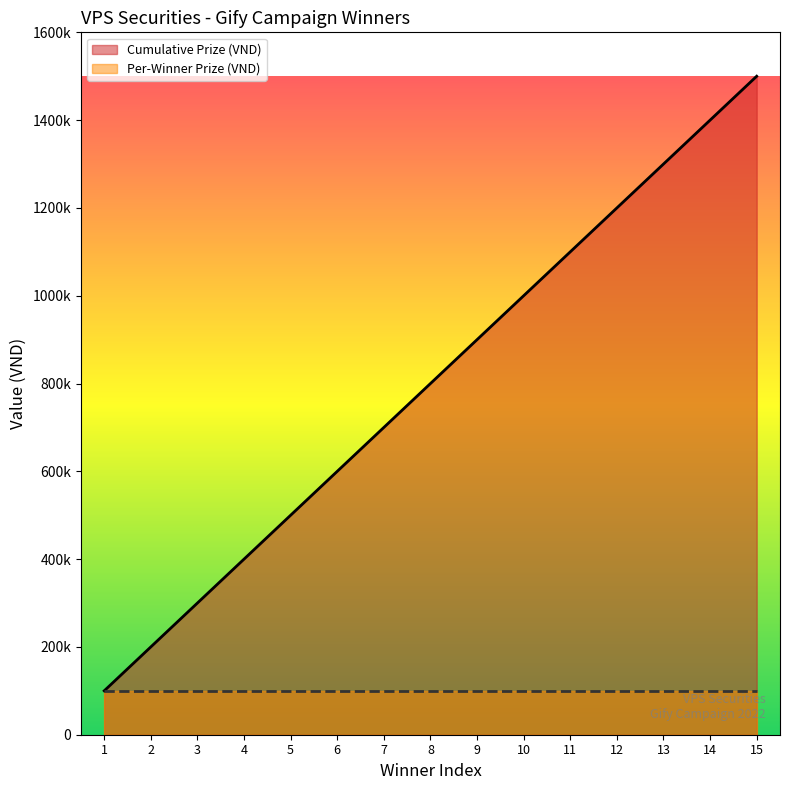

Approximately how many times larger is the value at 10 compared to 4?

2.5